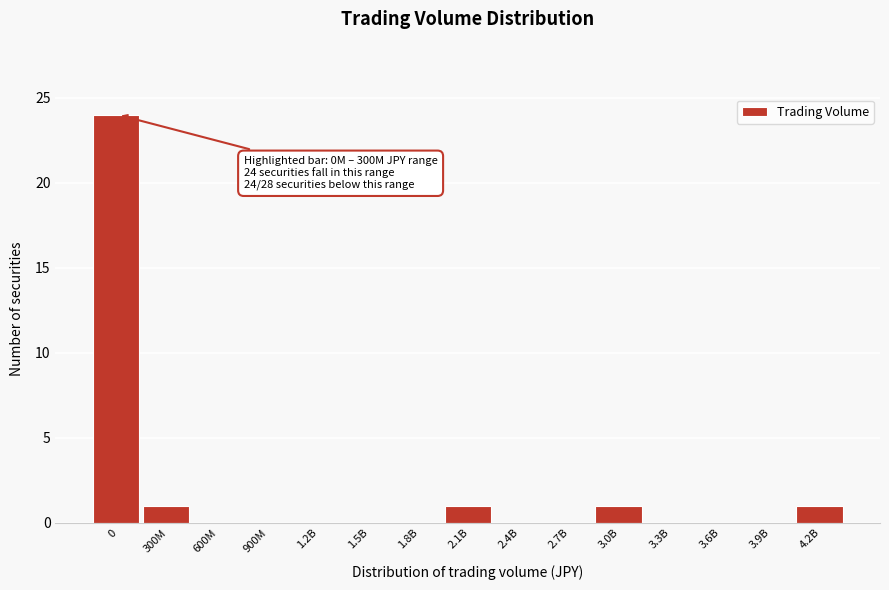

Reading left to right, what are all the values shown in this chart?

0=24	300M=1	600M=0	900M=0	1.2B=0	1.5B=0	1.8B=0	2.1B=1	2.4B=0	2.7B=0	3.0B=1	3.3B=0	3.6B=0	3.9B=0	4.2B=1